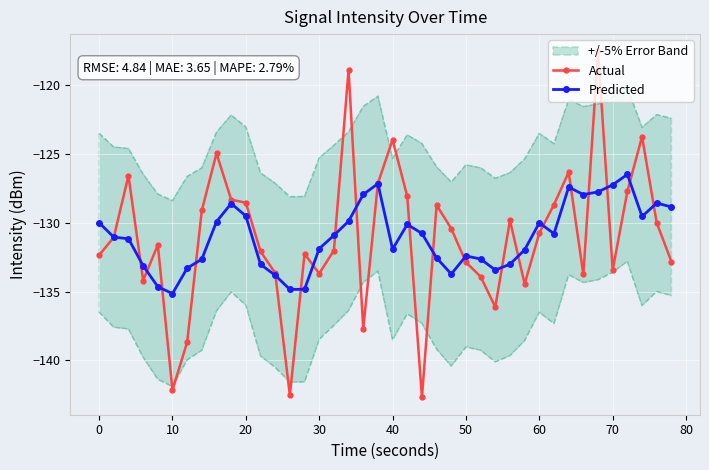

Reading right to left, what are all the values shown in this chart?

Actual: -132.8	-130.0	-123.7	-127.7	-133.4	-117.5	-133.8	-126.3	-128.7	-130.7	-134.4	-129.8	-136.1	-133.9	-132.9	-130.4	-128.7	-142.7	-128.1	-124.0	-127.1	-137.7	-118.9	-132.0	-133.7	-132.3	-142.6	-133.7	-132.1	-128.5	-128.3	-125.0	-129.1	-138.7	-142.2	-131.6	-134.2	-126.6	-131.1	-132.4
Predicted: -128.8	-128.6	-129.5	-126.5	-127.2	-127.8	-127.9	-127.4	-130.8	-130.0	-132.0	-133.0	-133.4	-132.6	-132.4	-133.7	-132.6	-130.8	-130.1	-131.9	-127.2	-127.9	-129.9	-130.9	-131.9	-134.8	-134.8	-133.8	-133.0	-129.5	-128.6	-129.9	-132.6	-133.3	-135.2	-134.6	-133.1	-131.2	-131.0	-130.0